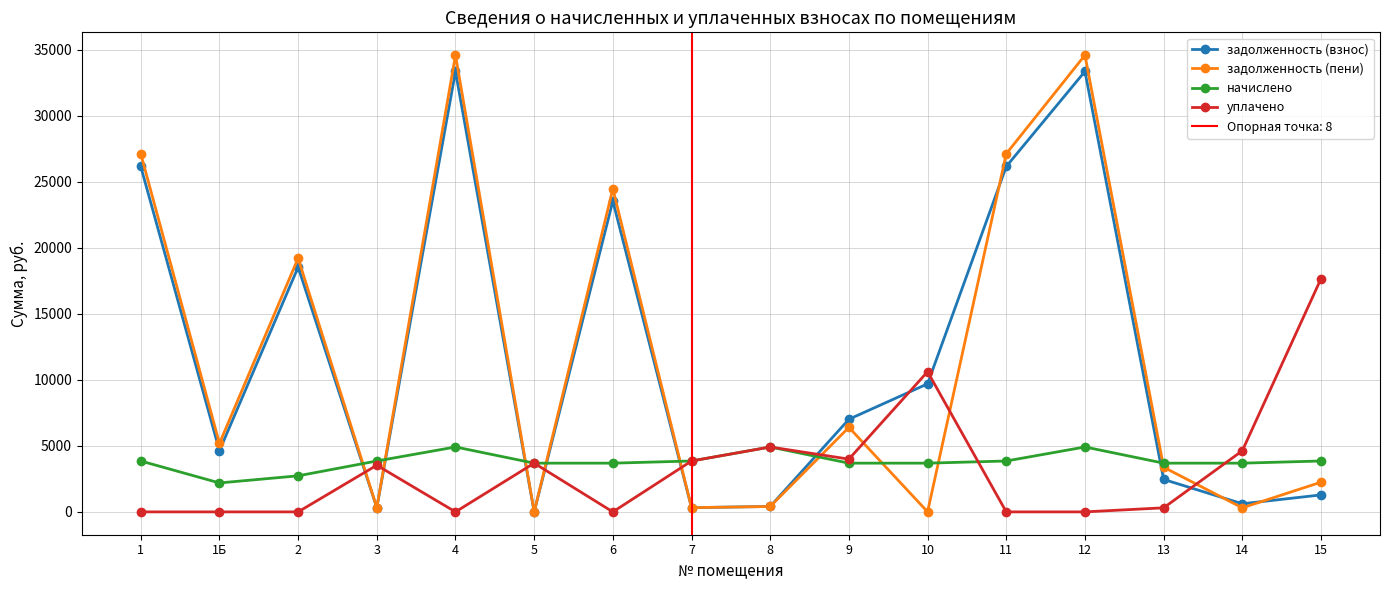

Which series has the largest range (max minus min)?

задолженность (пени)